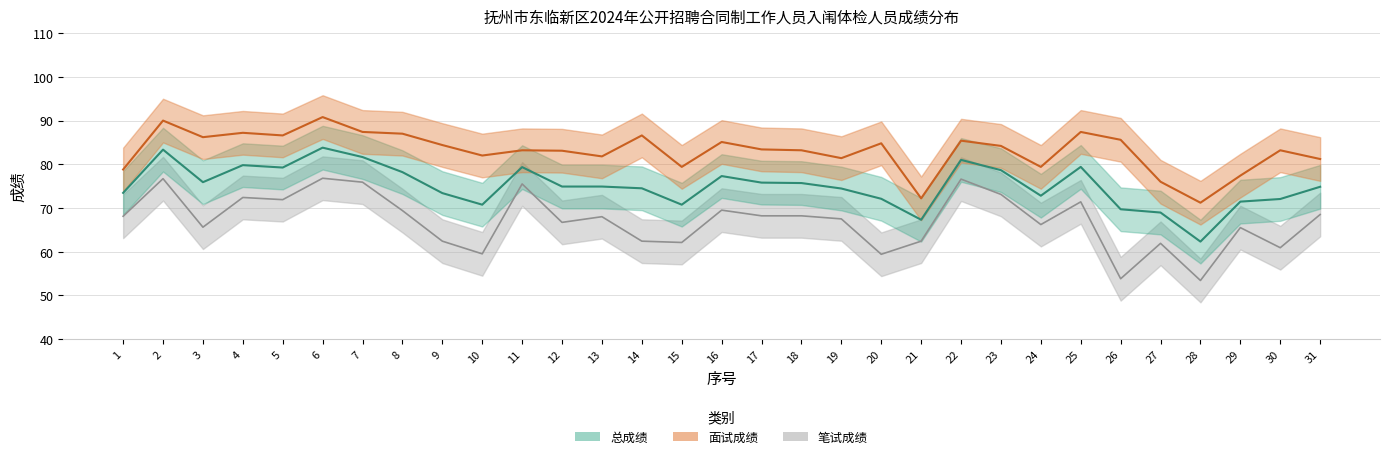

Which category has the highest value across all series?

6